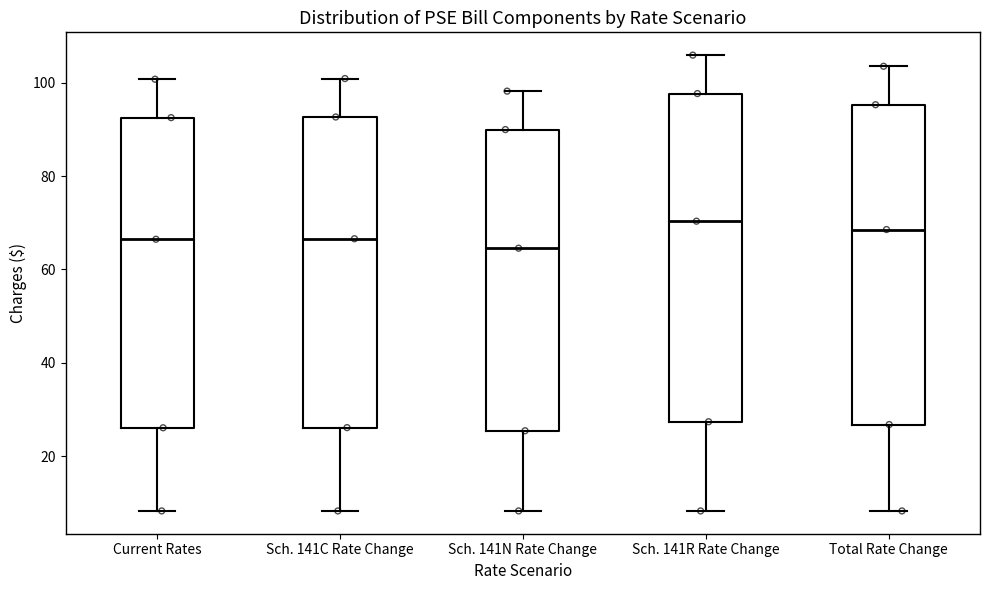

Reading left to right, transcribe this box plot: for each box, give where its median line is, the range the box spans, and where its two whiskers end, as read against the y-axis. The values are not printed on the chart, so give them approximately, as read against the axis.

Current Rates: median 66, box 26 to 92, whiskers 8 to 100
Sch. 141C Rate Change: median 66, box 26 to 92, whiskers 8 to 100
Sch. 141N Rate Change: median 64, box 26 to 90, whiskers 8 to 98
Sch. 141R Rate Change: median 70, box 28 to 98, whiskers 8 to 106
Total Rate Change: median 68, box 26 to 96, whiskers 8 to 104